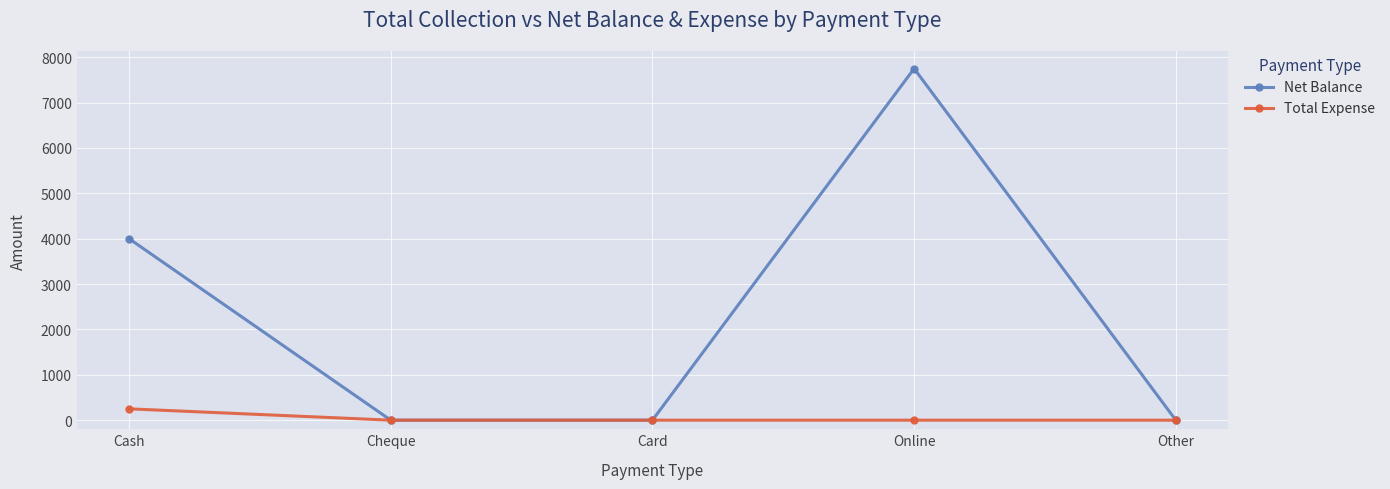

Reading right to left, what are all the values shown in this chart?

Net Balance: Other=0	Online=7750	Card=0	Cheque=0	Cash=4000
Total Expense: Other=0	Online=0	Card=0	Cheque=0	Cash=250